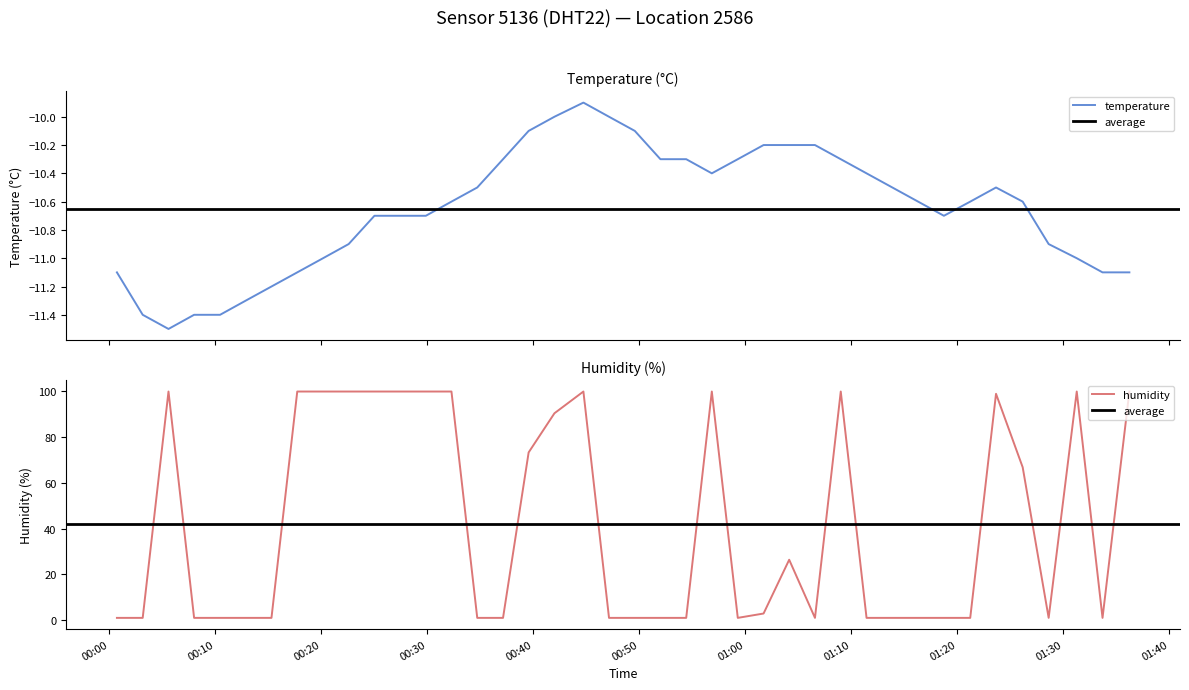

True or false: humidity and temperature cross at least once.

False